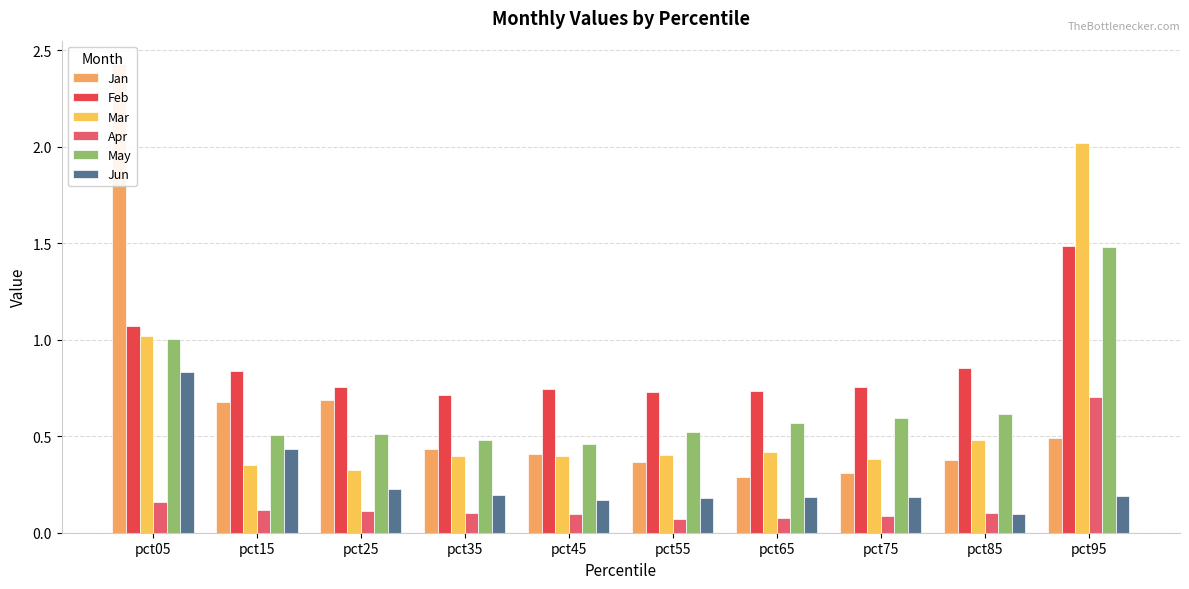

Which series has the largest total across all categories?

Feb